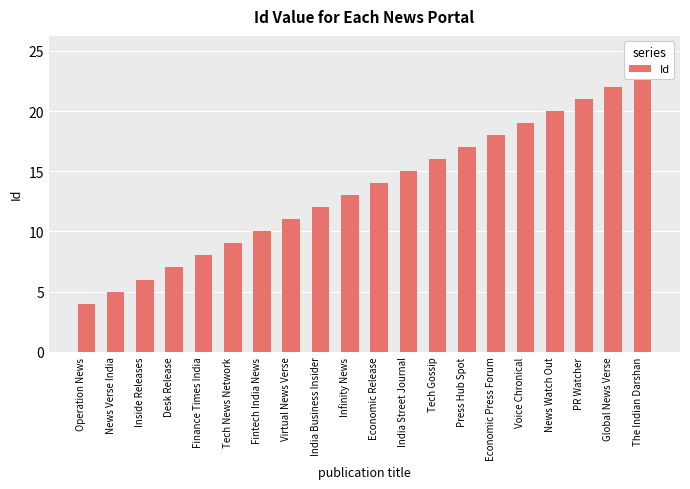

True or false: the data shows 21 at PR Watcher.

True